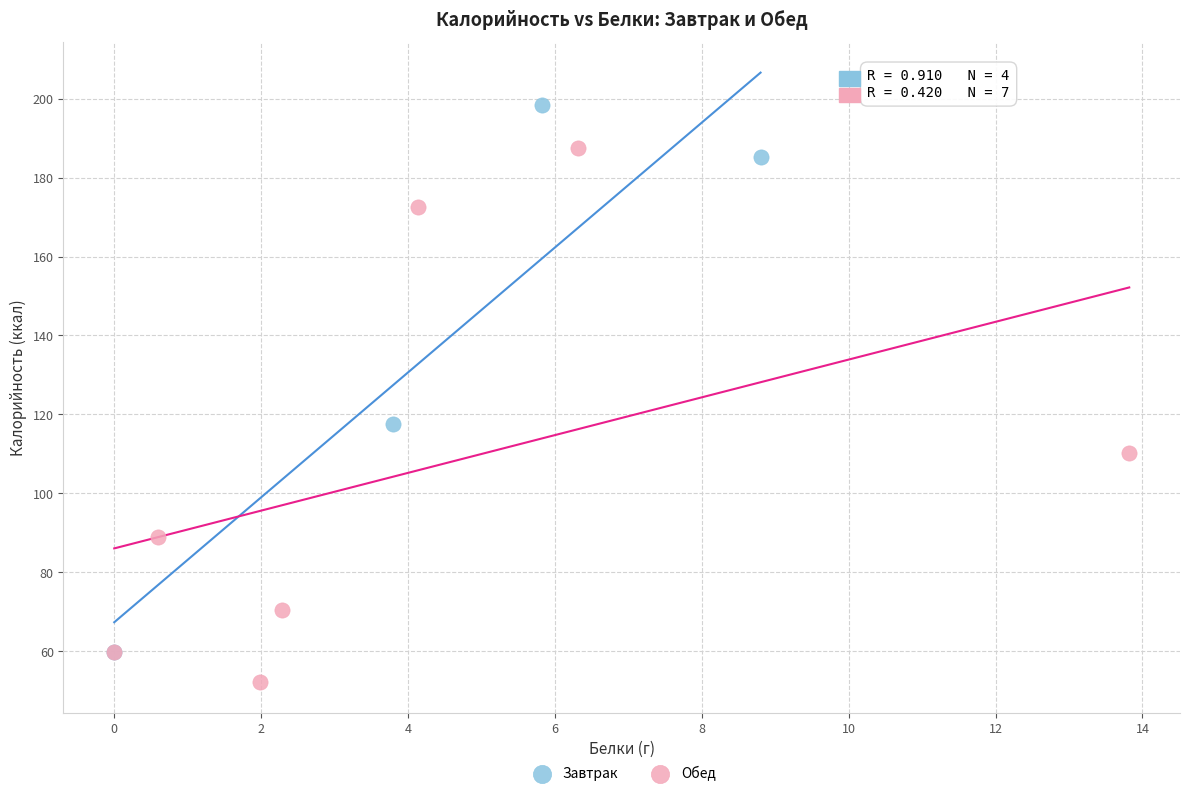

Which series has the widest spread of Y values?

Завтрак